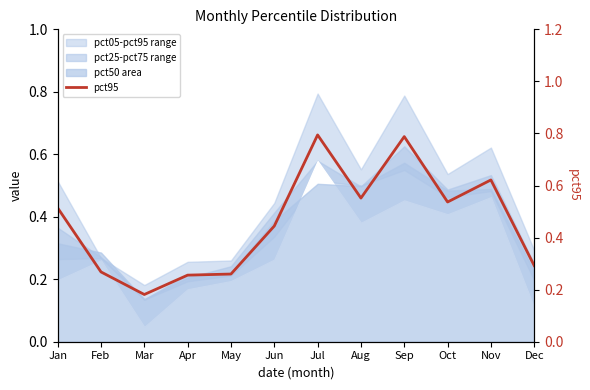

Where is the data nearest to the value 0?

Mar